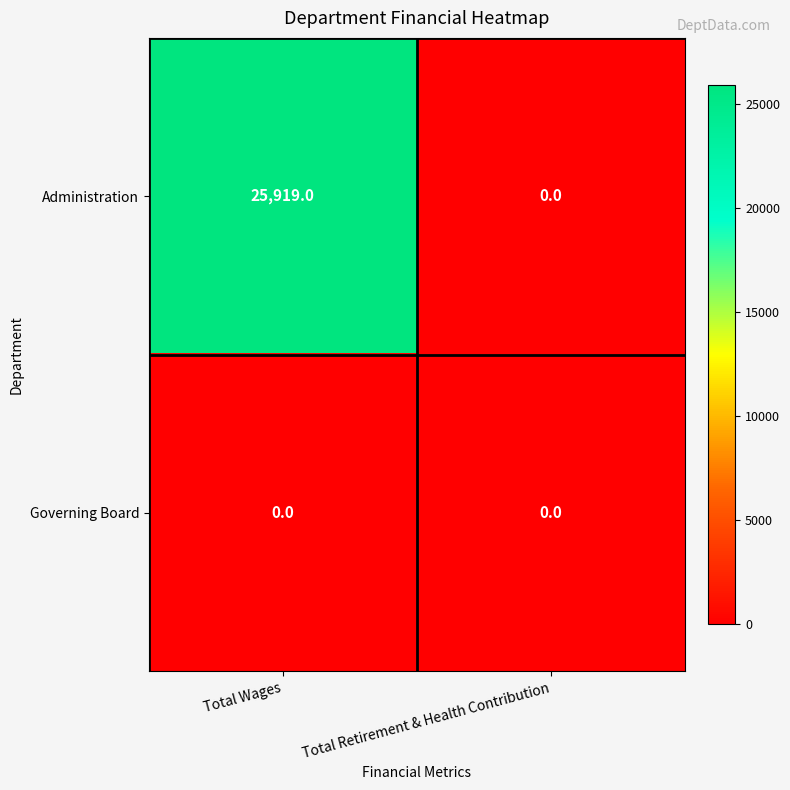

Rank the series by their average value, from highest to lowest.

Administration, Governing Board